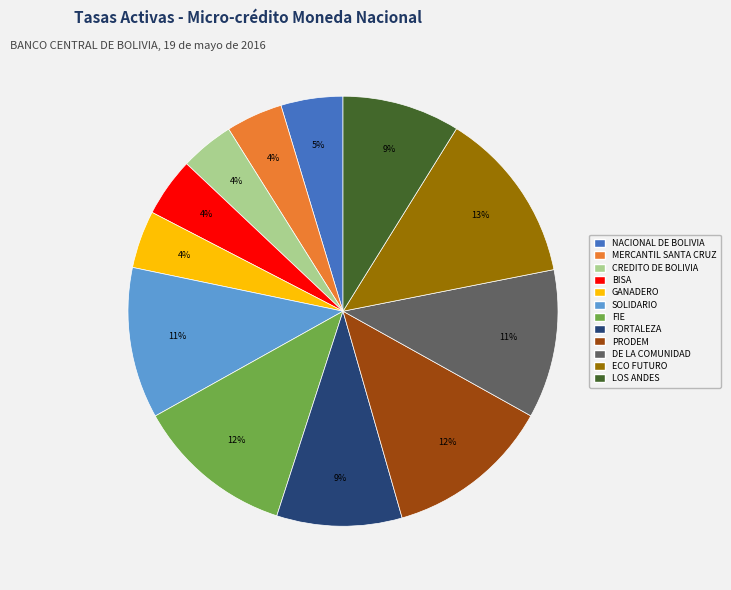

How many slices are in this pie chart?

12